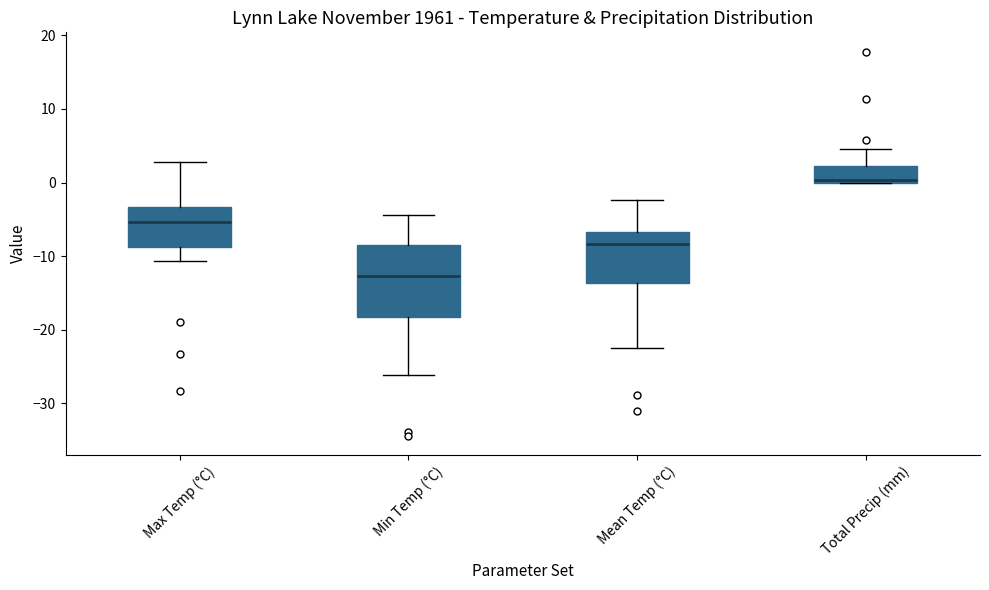

Reading left to right, transcribe this box plot: for each box, give where its median line is, the range the box spans, and where its two whiskers end, as read against the y-axis. The values are not printed on the chart, so give them approximately, as read against the axis.

Max Temp (°C): median -5, box -9 to -3, whiskers -11 to 3
Min Temp (°C): median -13, box -18 to -8, whiskers -26 to -4
Mean Temp (°C): median -8, box -14 to -7, whiskers -22 to -2
Total Precip (mm): median 0 (just above the box's lower edge), box 0 to 2, whiskers 0 to 5